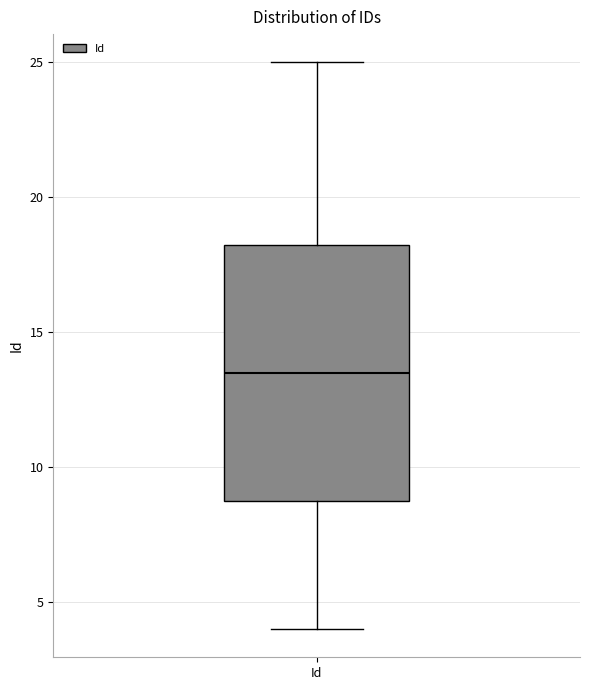

Read this box plot against the y-axis: the position of the median line, the range covered by the box, and the ends of both whiskers. The values are not printed on the chart, so give them approximately, as read against the axis.

median 13.5, box 9.0 to 18.5, whiskers 4.0 to 25.0